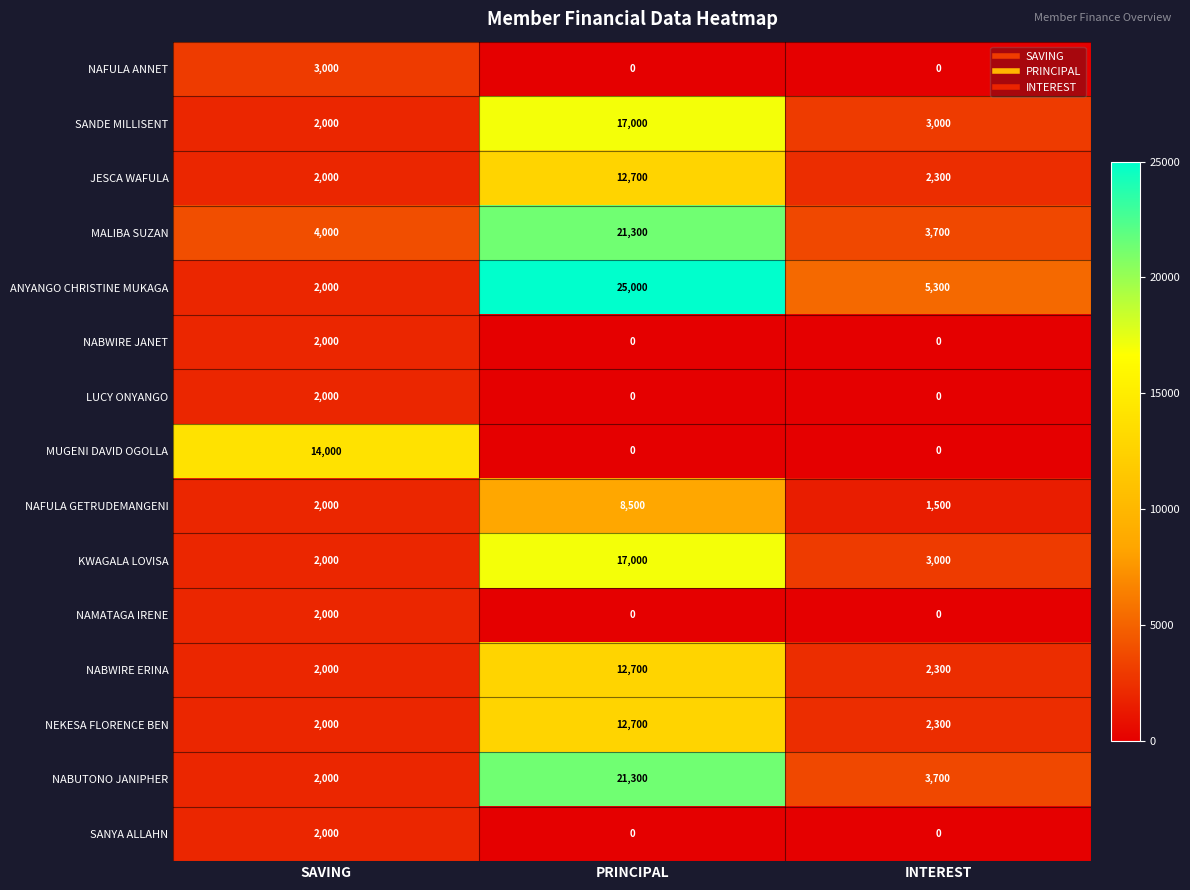

Which series has the largest total across all categories?

ANYANGO CHRISTINE MUKAGA